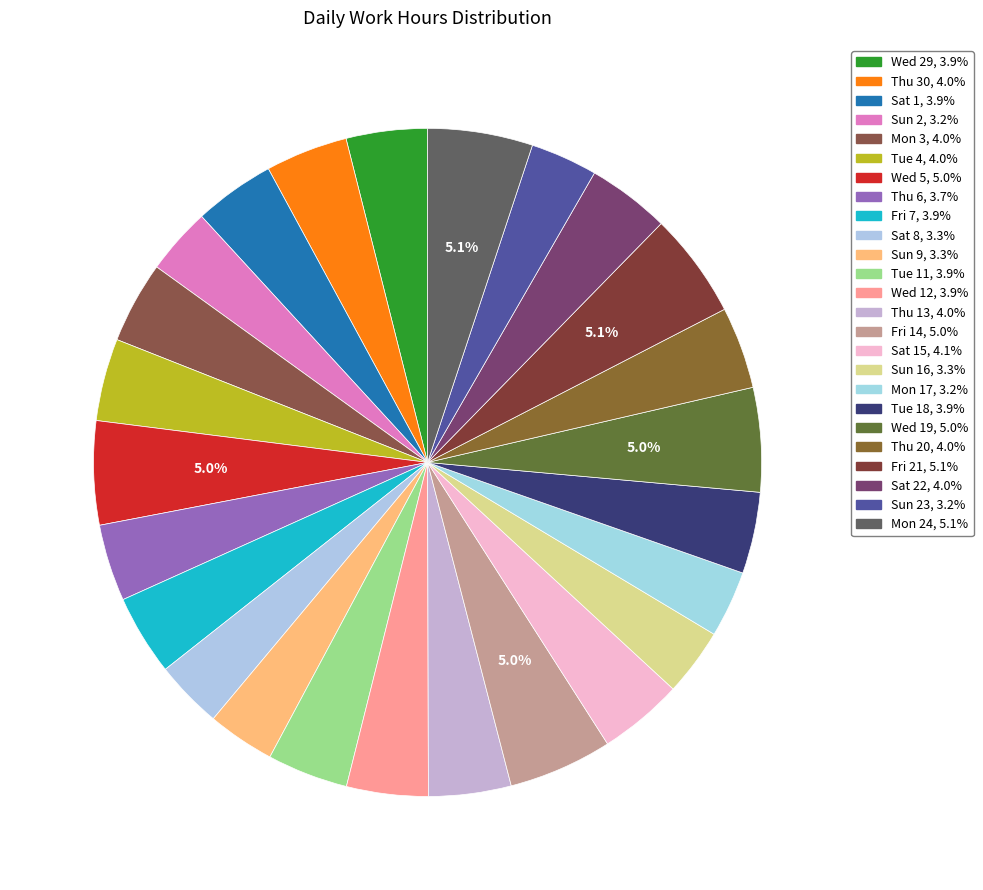

Does any single category account for the majority?

No